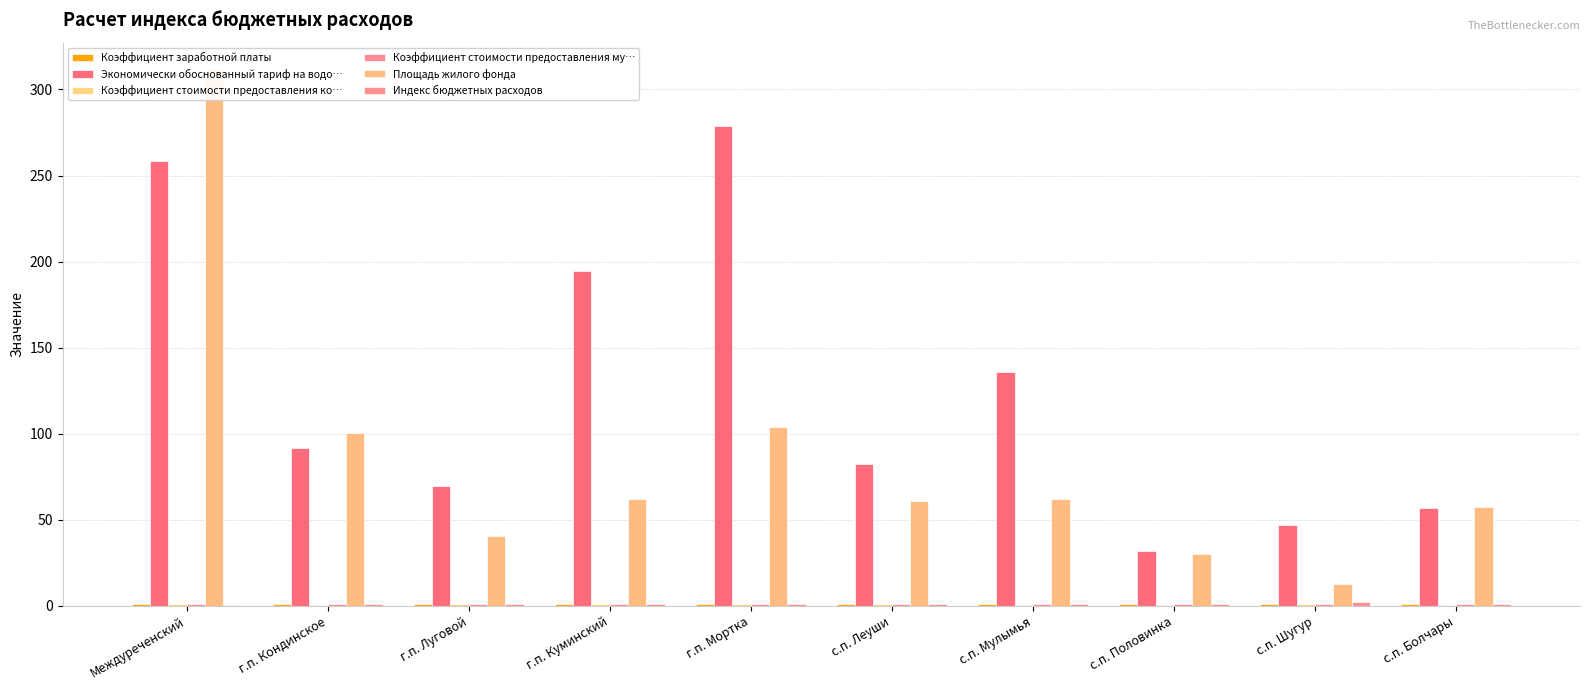

The Коэффициент заработной платы series shows 0.4 at с.п. Половинка. True or false?

False